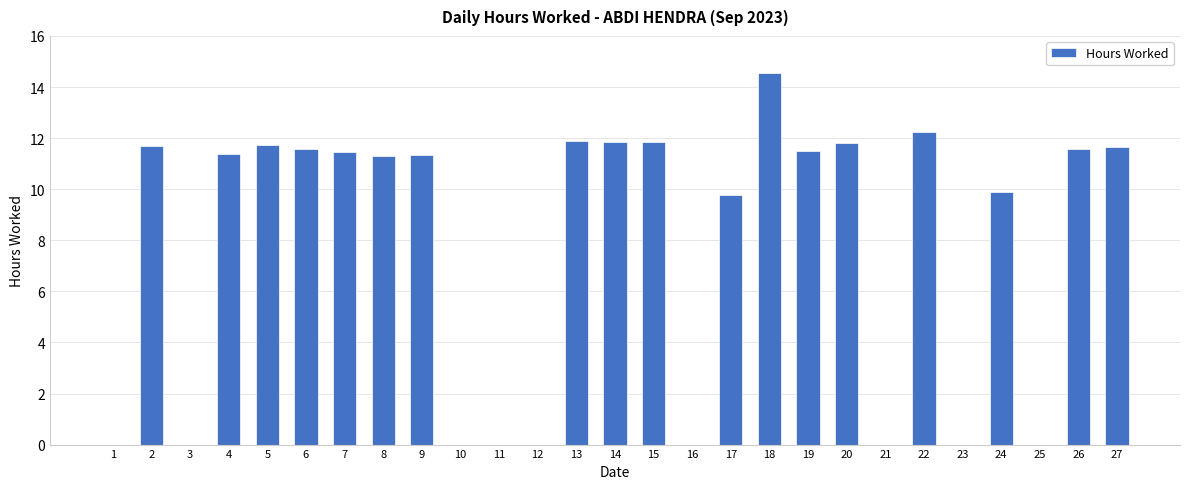

How many data points does each series have?

27